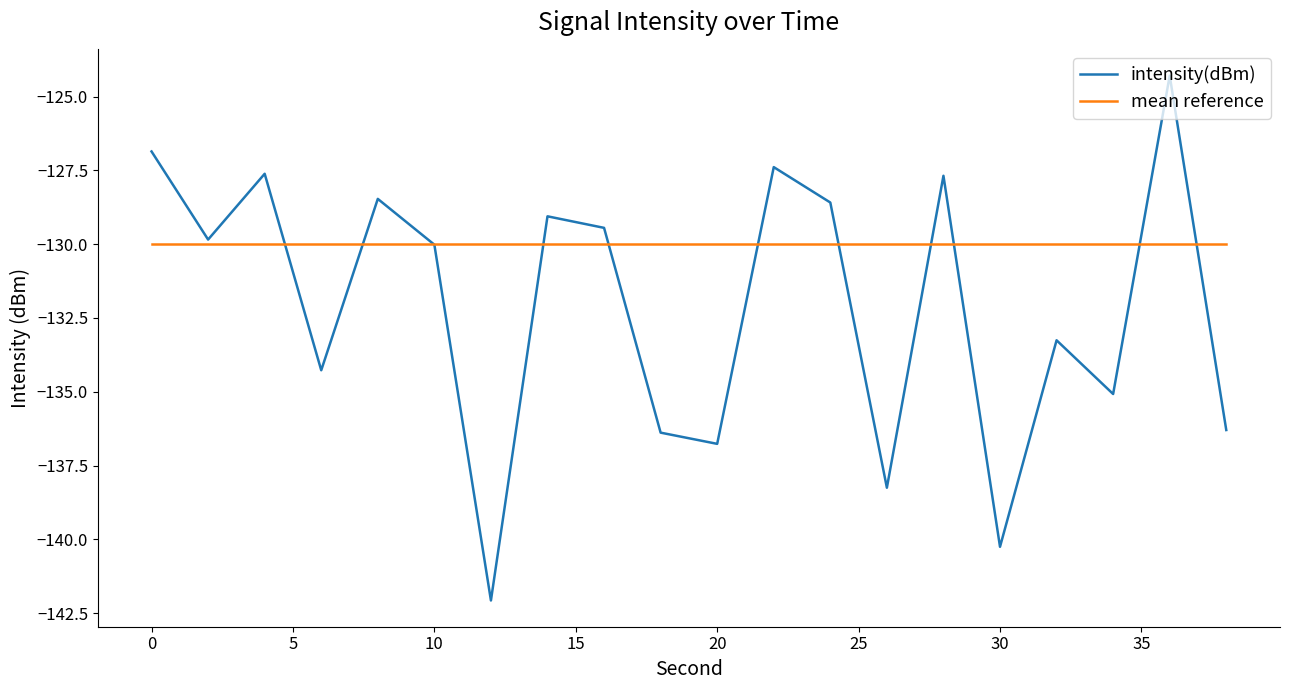

What is the lowest value of the mean reference series?

-130.0